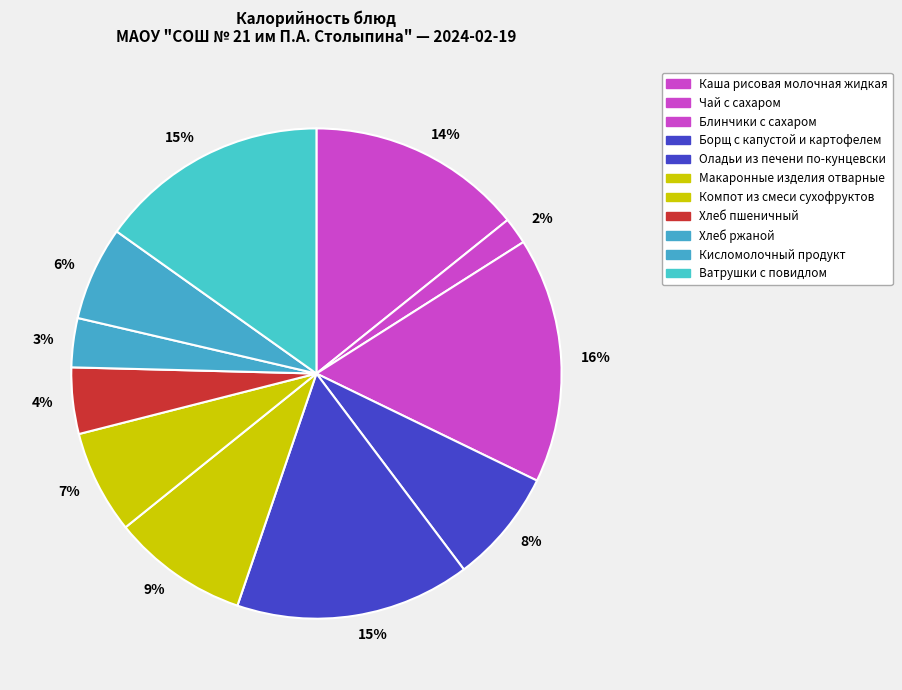

How many slices are in this pie chart?

11